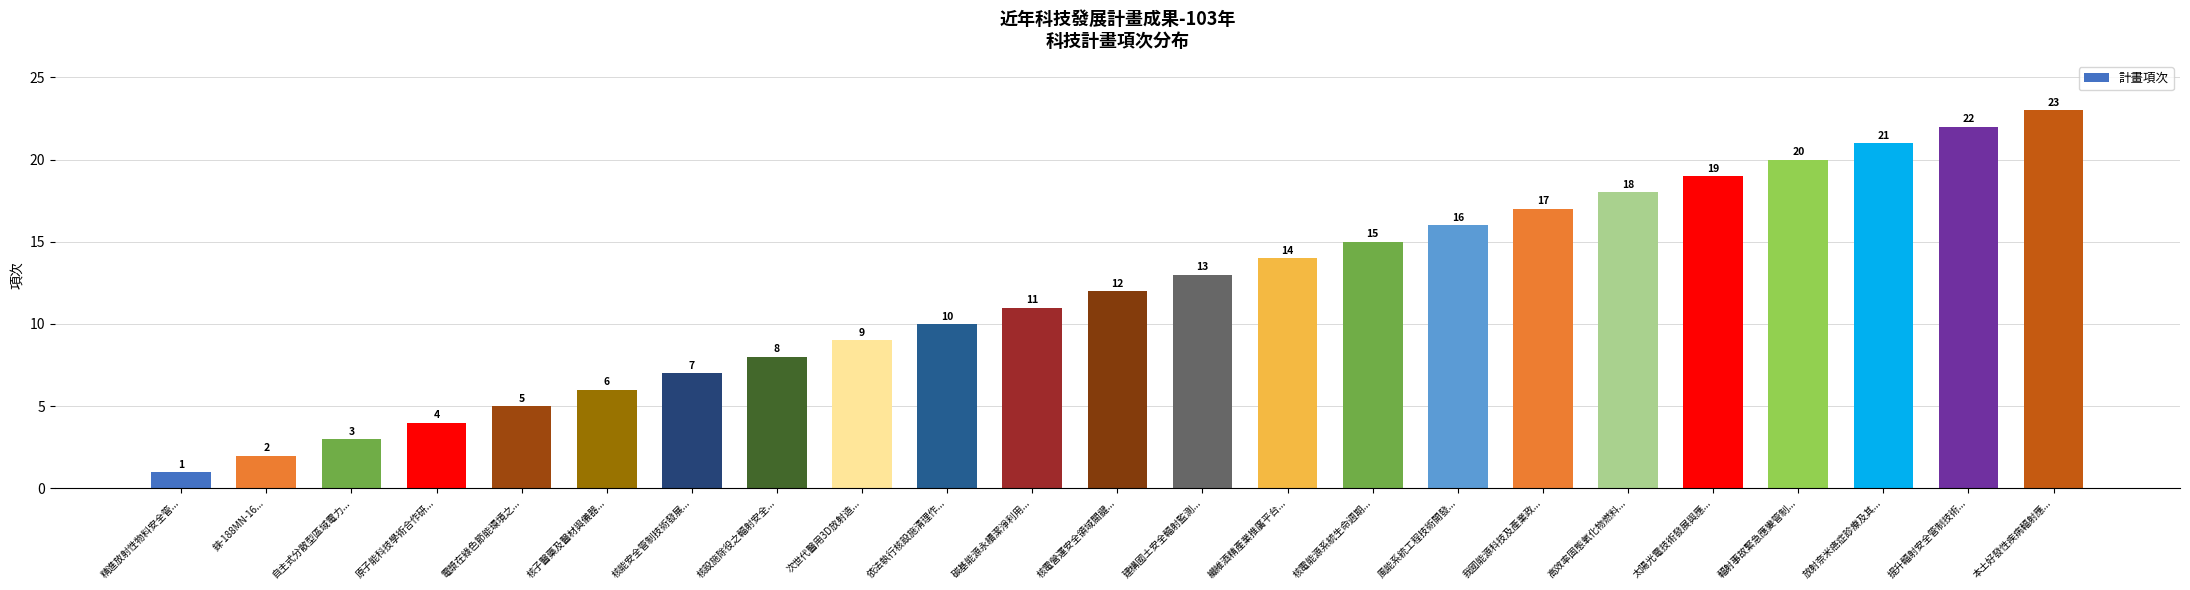

What is the change in value from 精進放射性物料安全管... to 錸-188MN-16...?

+1